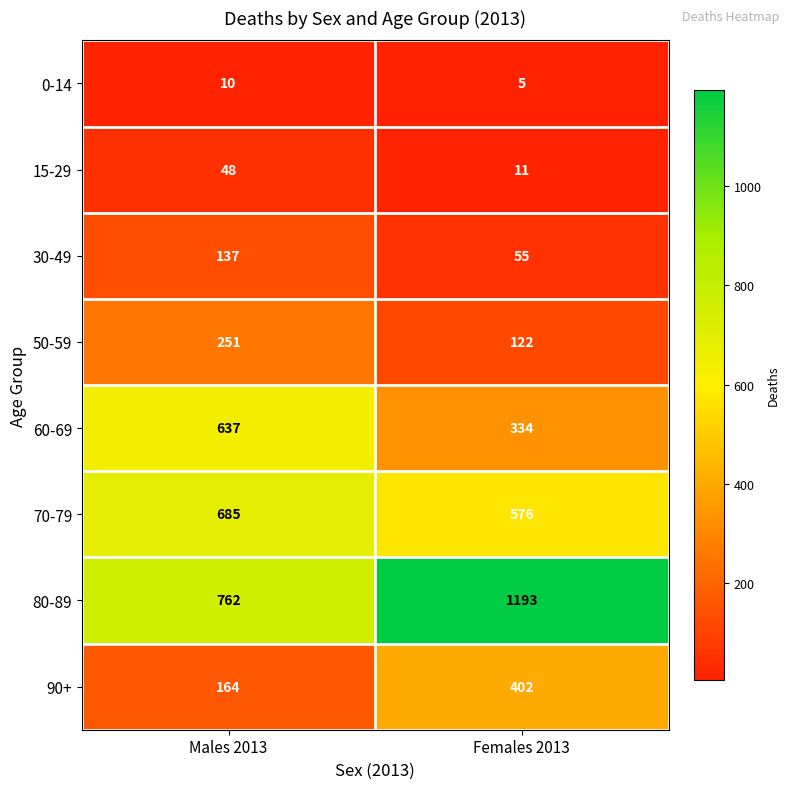

Reading left to right, what are all the values shown in this chart?

0-14: 10	5
15-29: 48	11
30-49: 137	55
50-59: 251	122
60-69: 637	334
70-79: 685	576
80-89: 762	1193
90+: 164	402